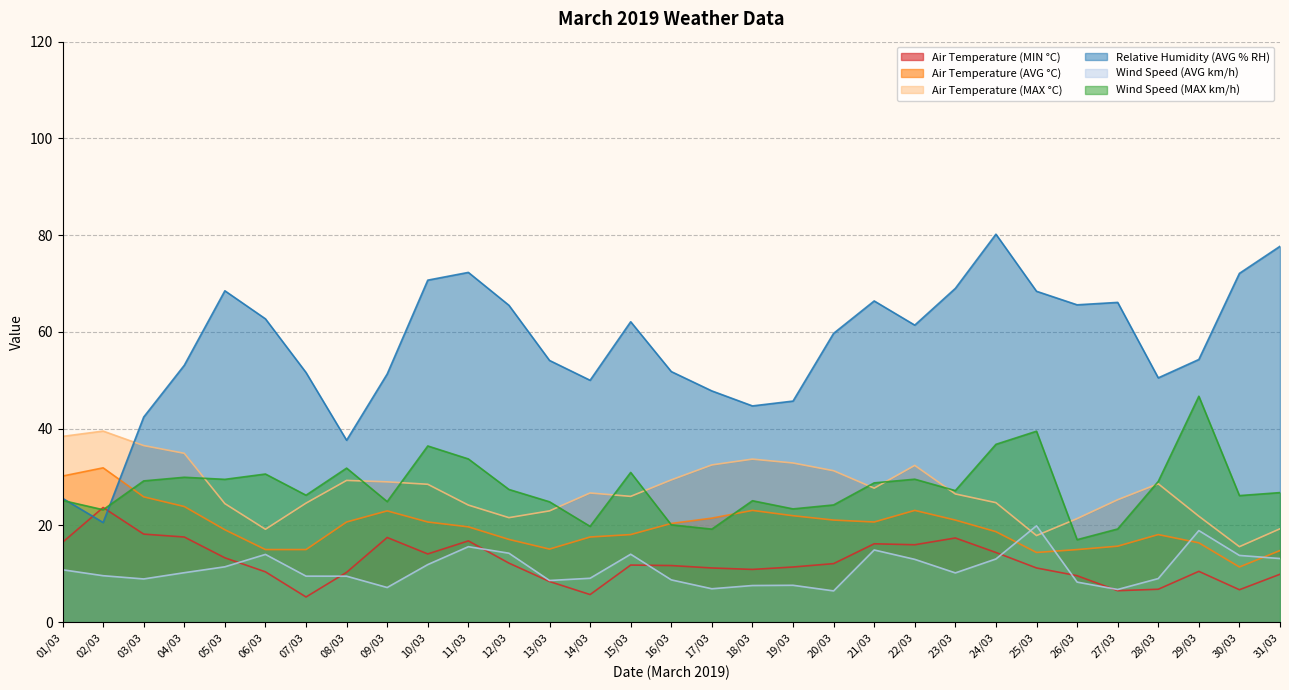

Which series changed the most between 13/03 and 17/03?

Air Temperature (MAX °C)